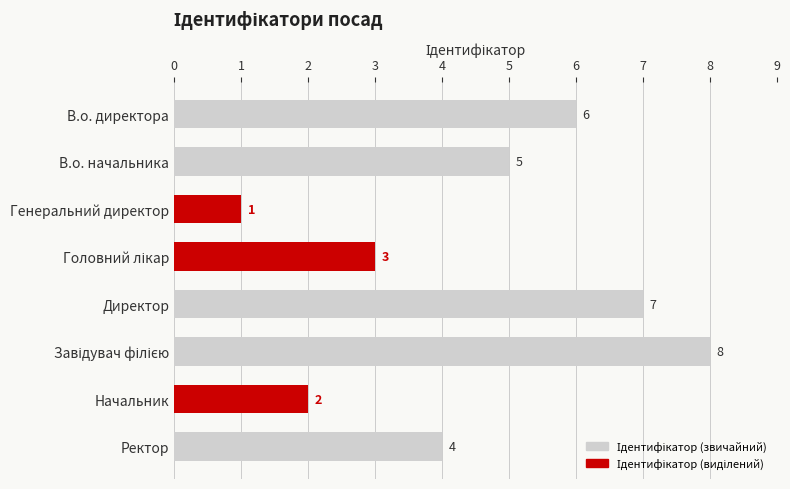

Reading bottom to top, extract all data points from this chart.

4	2	8	7	3	1	5	6